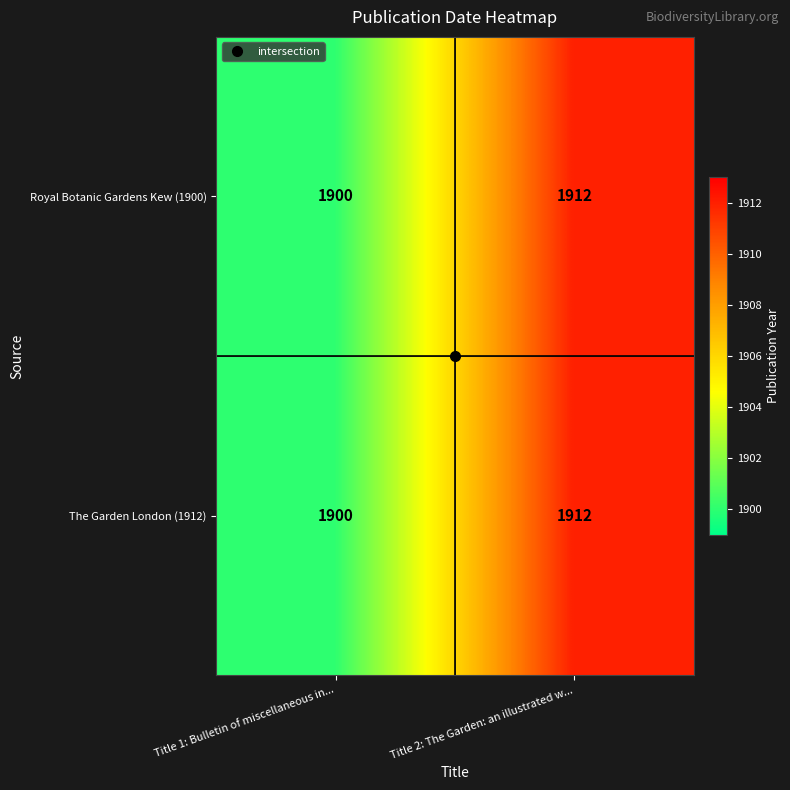

True or false: The Garden London (1912) has a value of 1900 at Title 1: Bulletin of miscellaneous in....

True